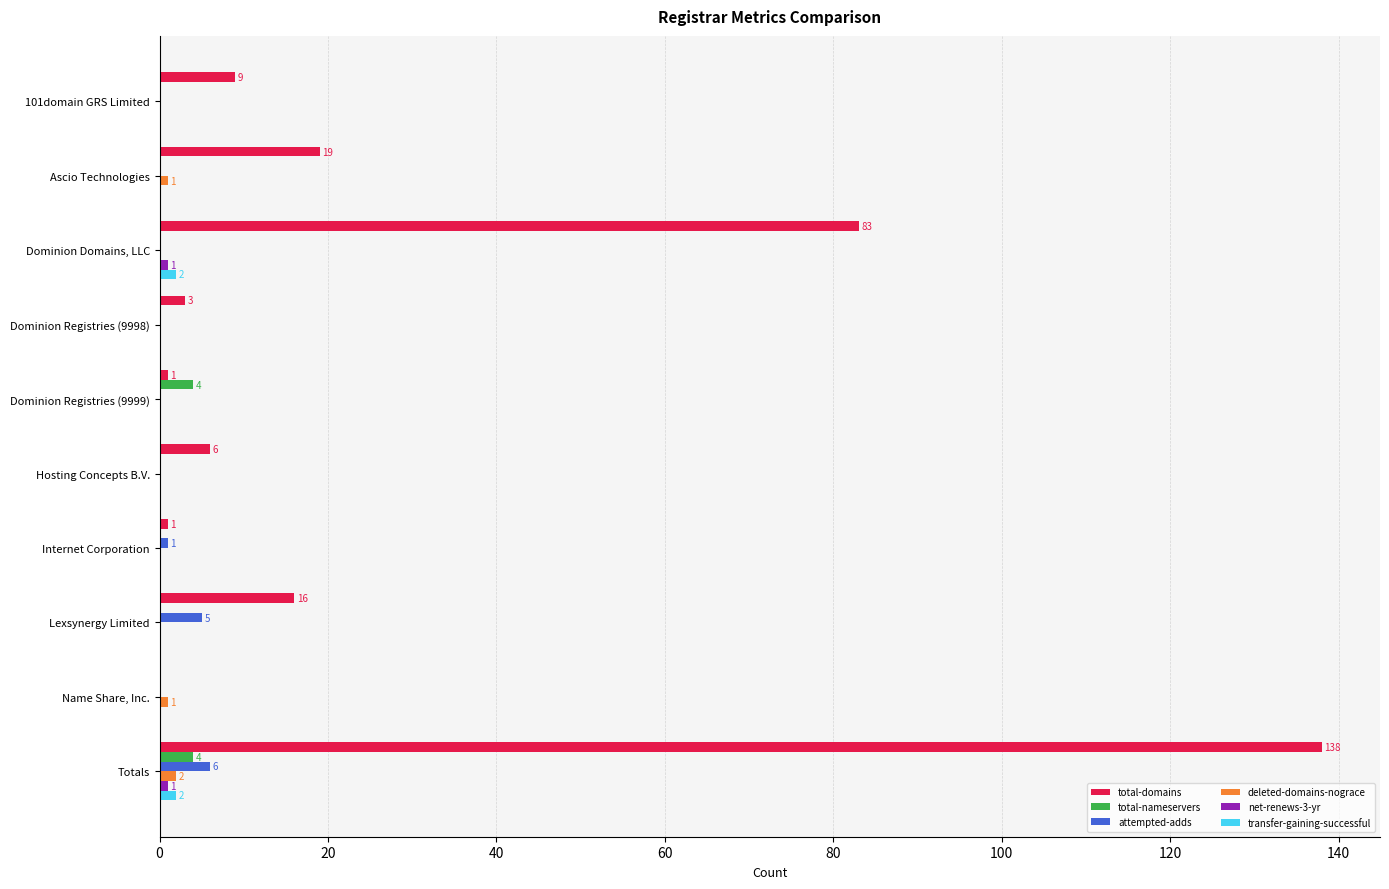

Which series has the largest total across all categories?

total-domains